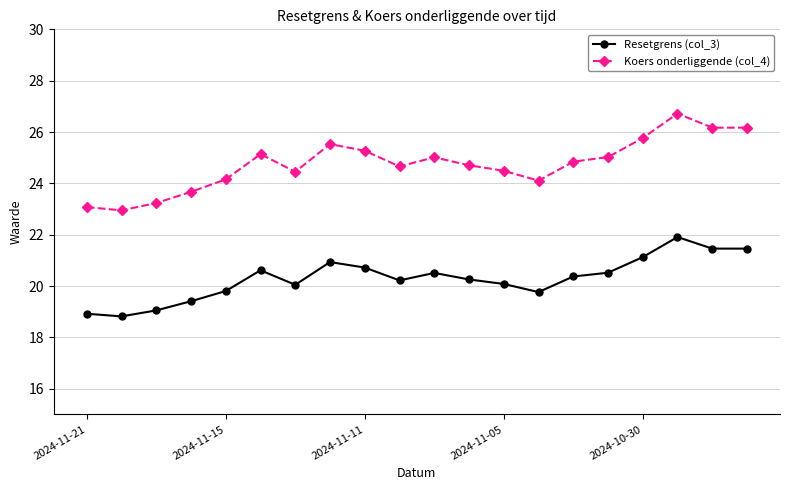

What is the value of the Resetgrens (col_3) point at the 7th from the left?

20.0